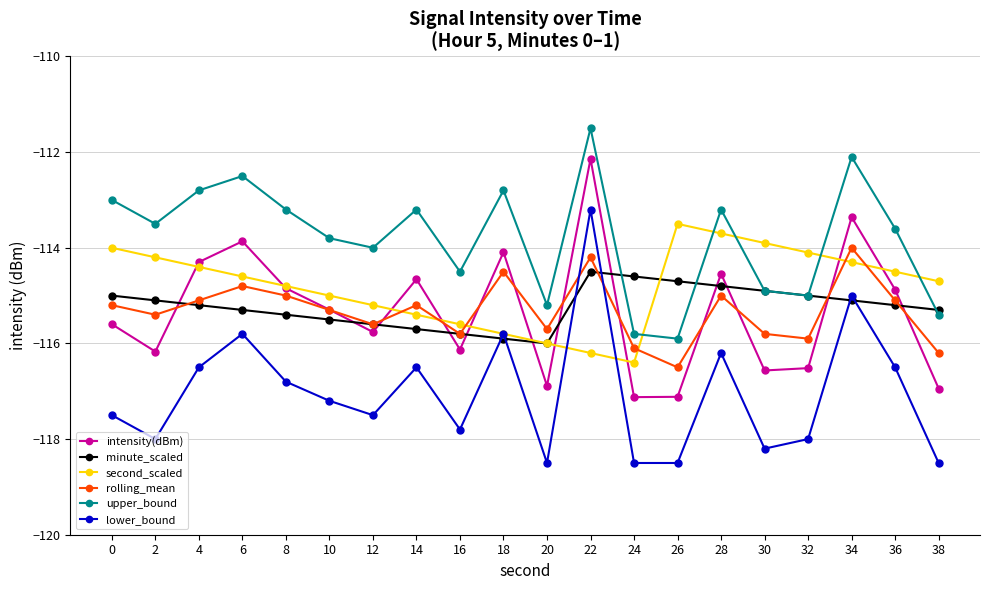

After their last crossing, which series has the higher values: upper_bound or minute_scaled?

minute_scaled